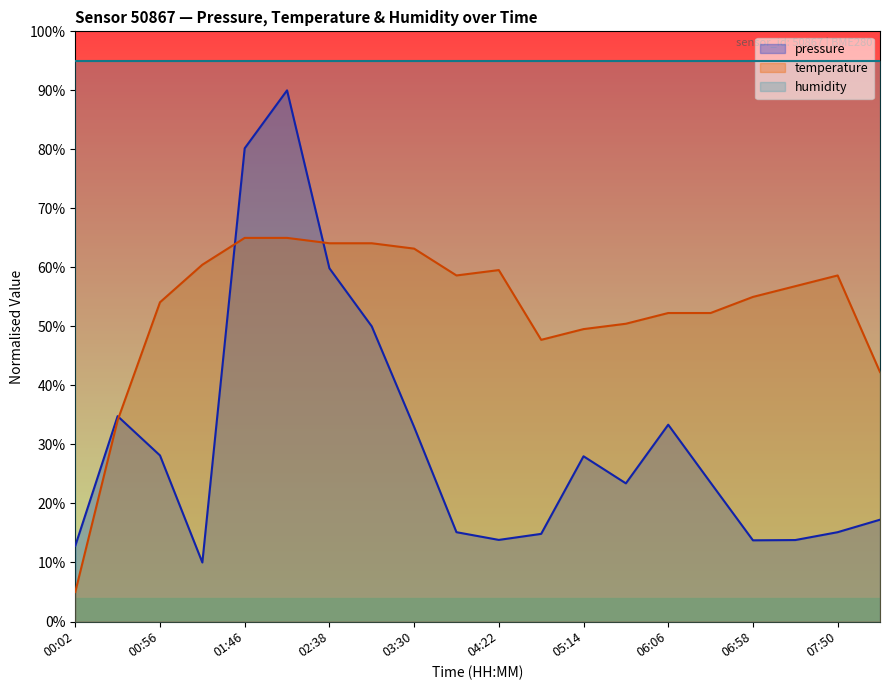

Which series changed the most between 02:12 and 05:40?

pressure